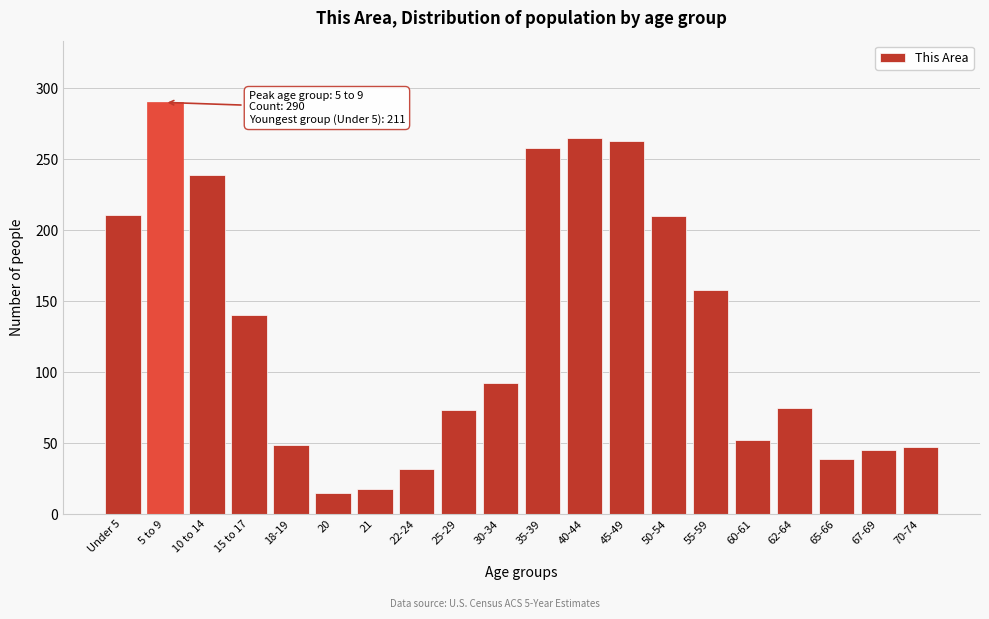

What is the difference between the maximum and minimum values?

275